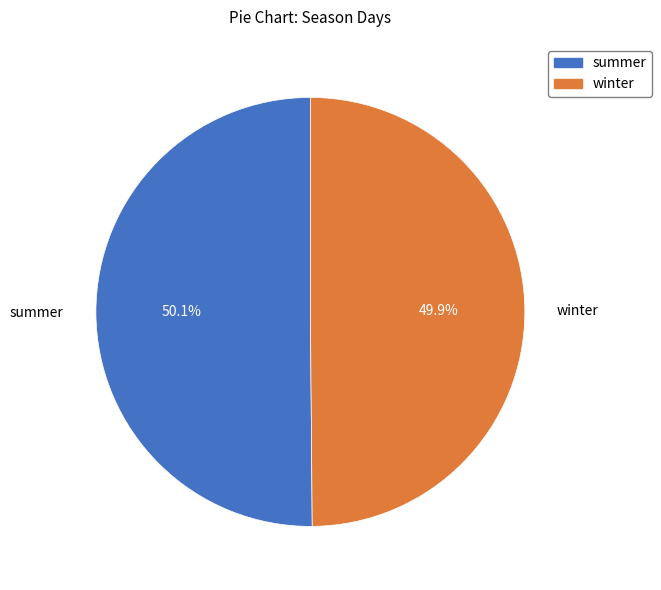

How much of the chart is everything except summer?

49.9%